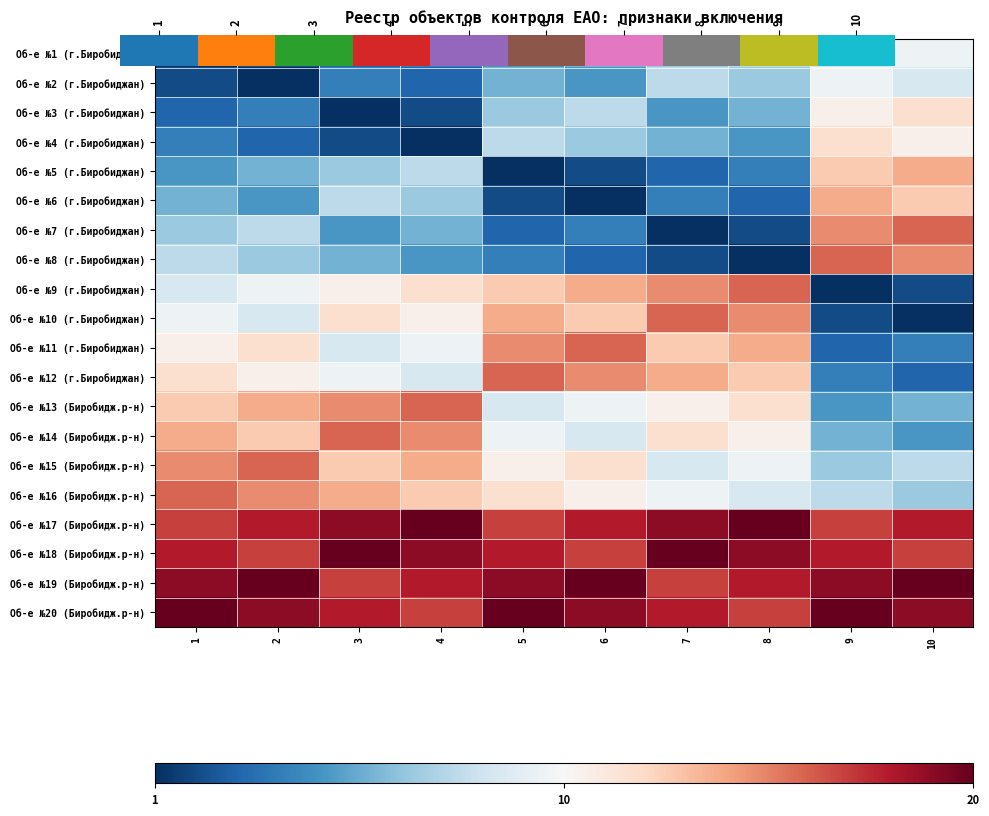

The value of Об-е №1 (г.Биробиджан) at 4 is 1. True or false?

False